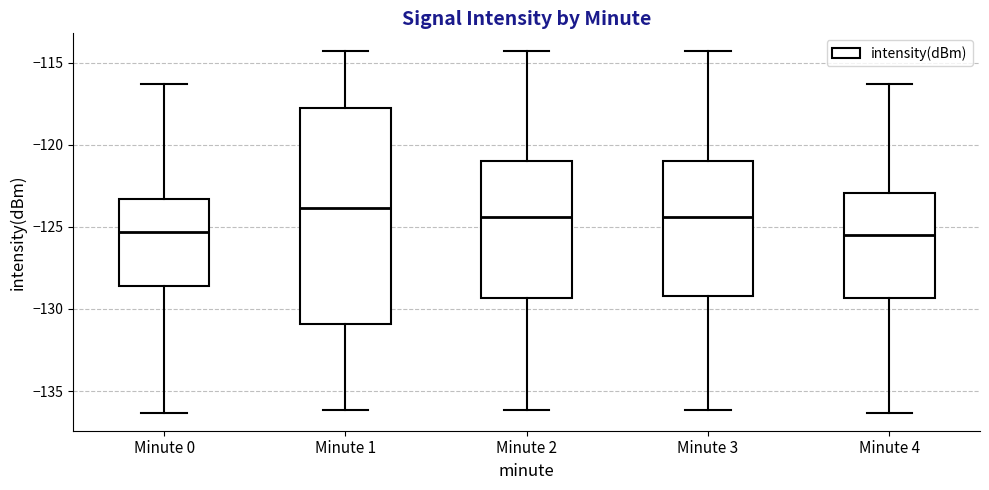

Reading left to right, transcribe this box plot: for each box, give where its median line is, the range the box spans, and where its two whiskers end, as read against the y-axis. The values are not printed on the chart, so give them approximately, as read against the axis.

Minute 0: median -125.5, box -128.5 to -123.5, whiskers -136.5 to -116.5
Minute 1: median -124.0, box -131.0 to -118.0, whiskers -136.0 to -114.5
Minute 2: median -124.5, box -129.5 to -121.0, whiskers -136.0 to -114.5
Minute 3: median -124.5, box -129.0 to -121.0, whiskers -136.0 to -114.5
Minute 4: median -125.5, box -129.5 to -123.0, whiskers -136.5 to -116.5